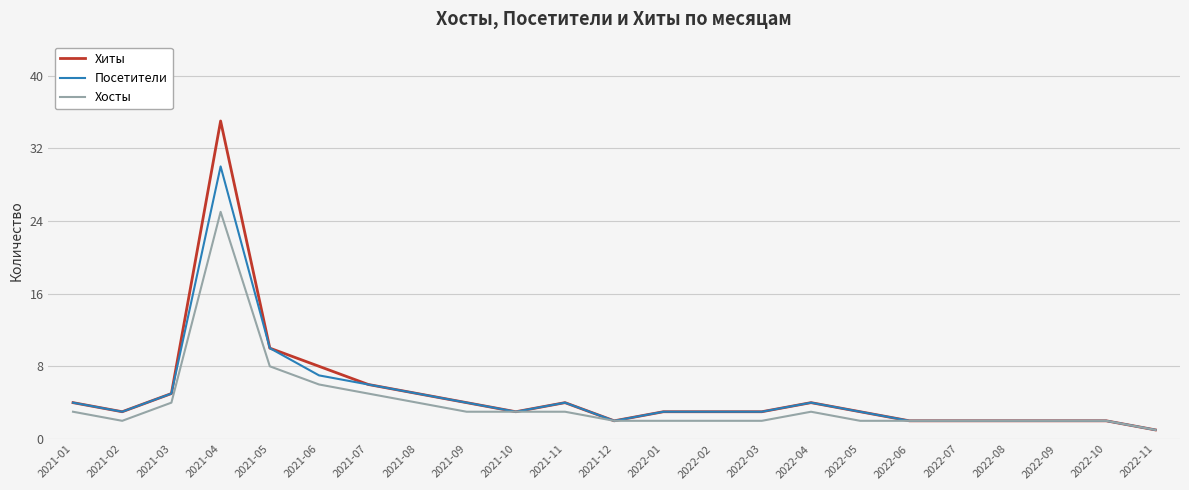

At which category does the chart reach its minimum across all series?

2022-11